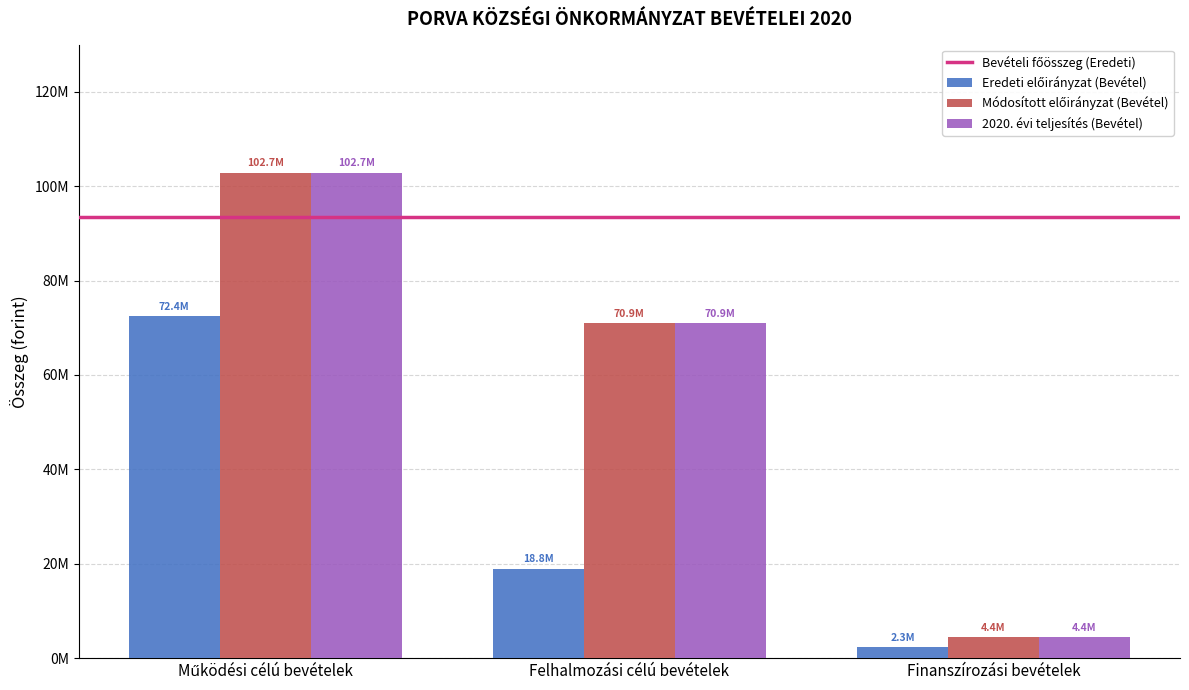

What is the smallest value displayed?

2300000